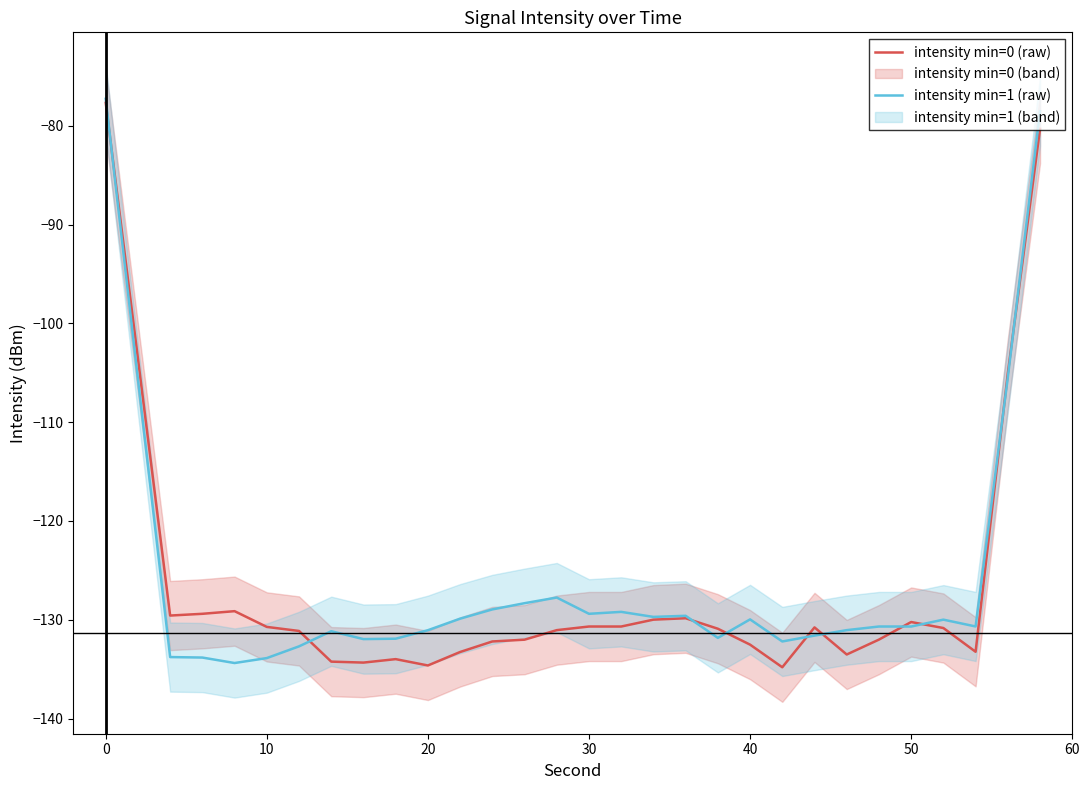

The intensity min=1 (raw) series shows -133.9 at 10. True or false?

True